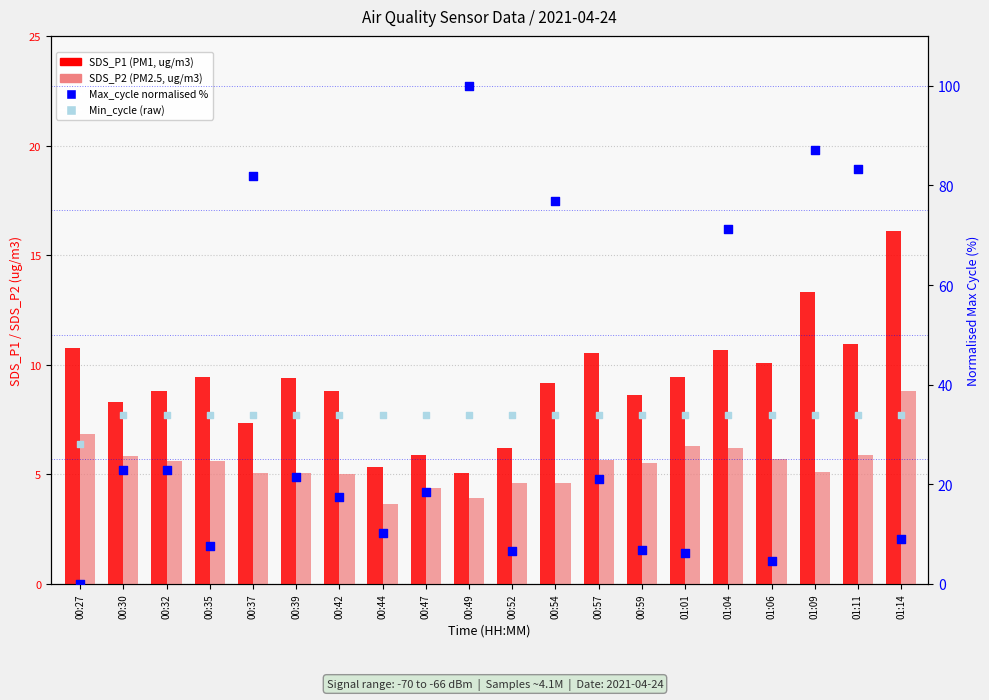

At how many categories does at least one series exceed 95?

1